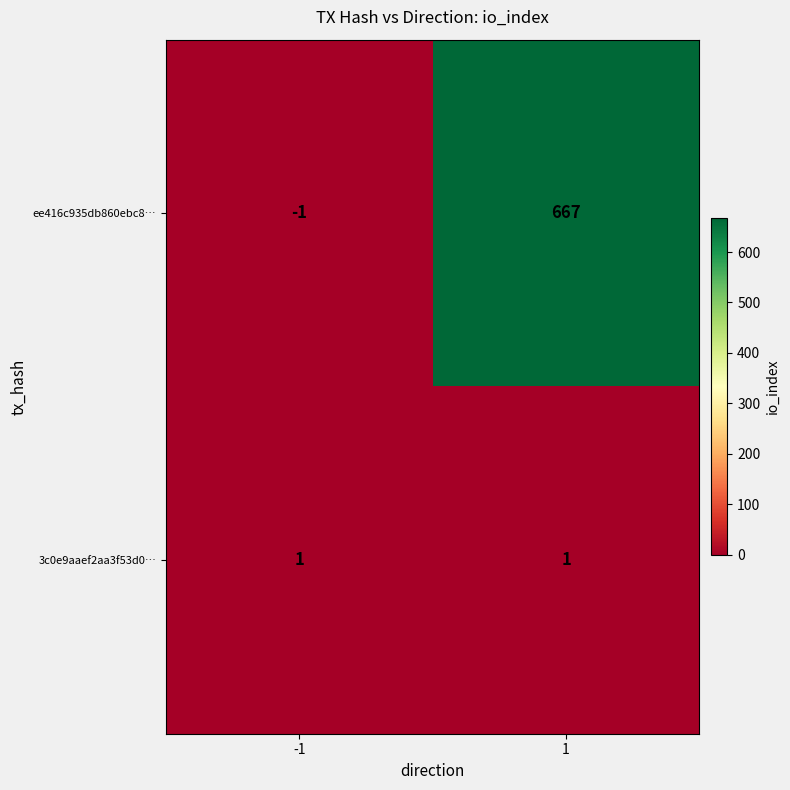

What is the sum of the ee416c935db860ebc8… values at -1 and 1?

666